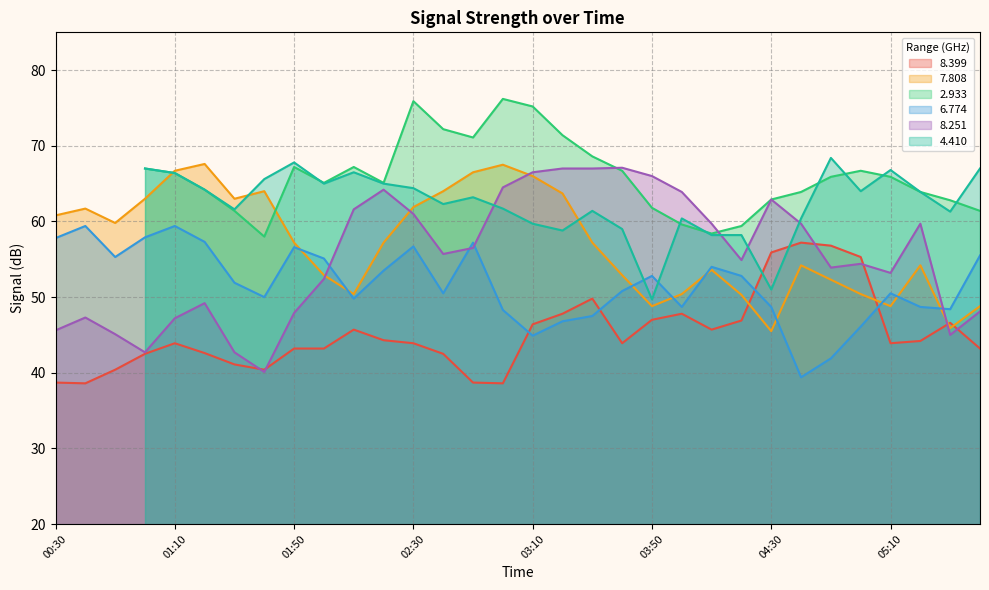

At which label does 8.251 first exceed 55?

02:10